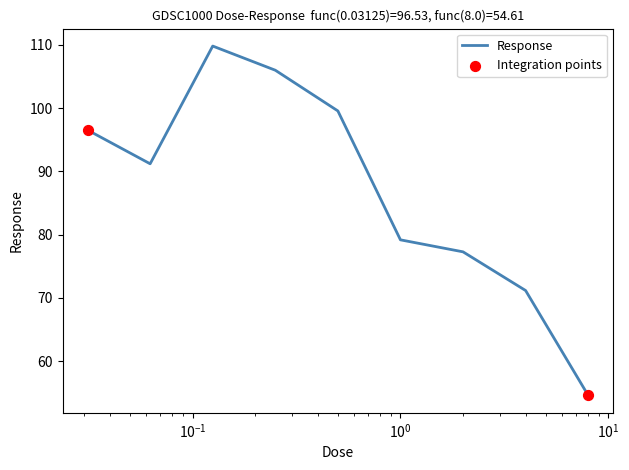

What is the smallest value displayed?

54.6